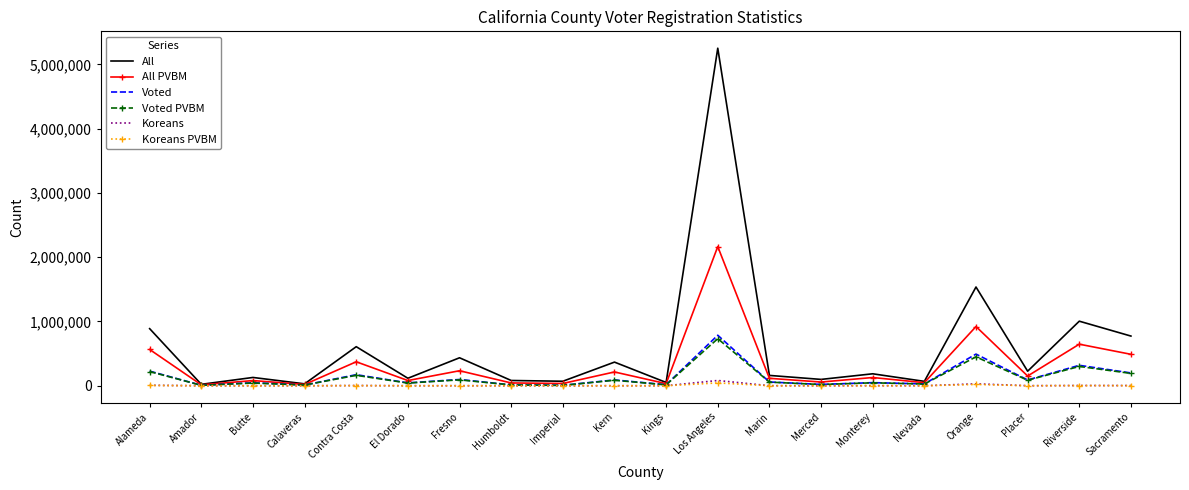

The Voted series shows 13466 at Humboldt. True or false?

True